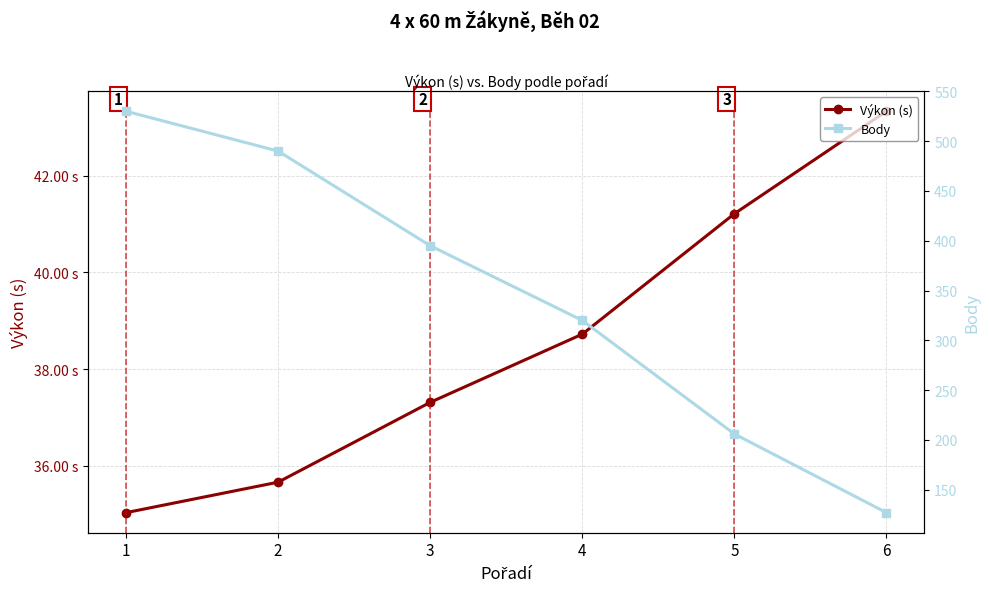

Reading right to left, what are all the values shown in this chart?

Výkon (s): 43.3	41.2	38.7	37.3	35.7	35.0
Body: 127.0	206.0	320.0	395.0	490.0	530.0